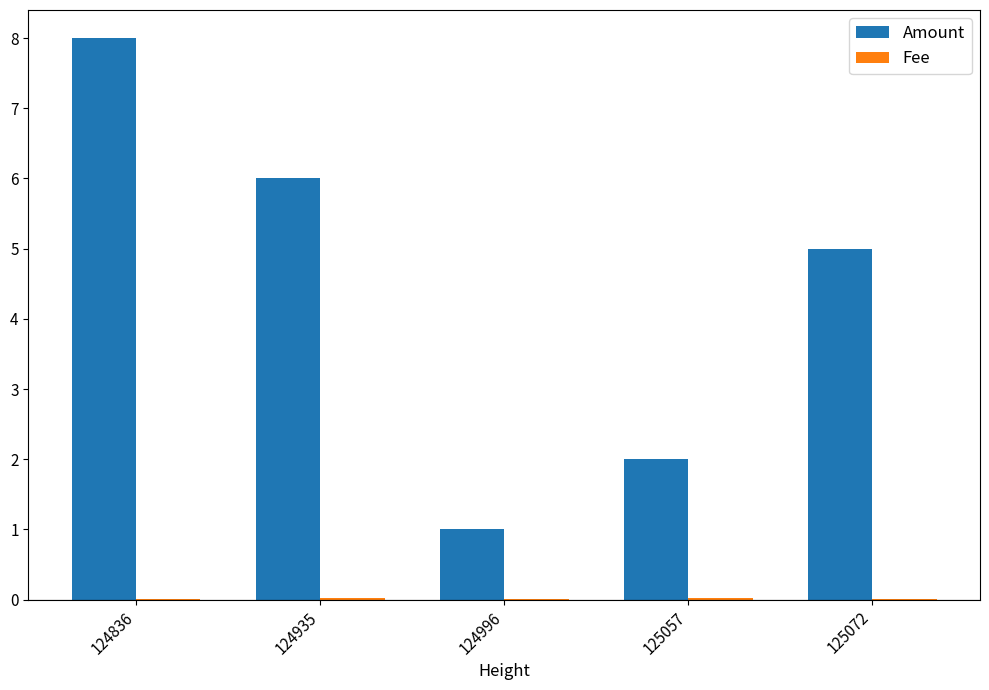

Is it true that Amount equals 1.0 at 124996?

True